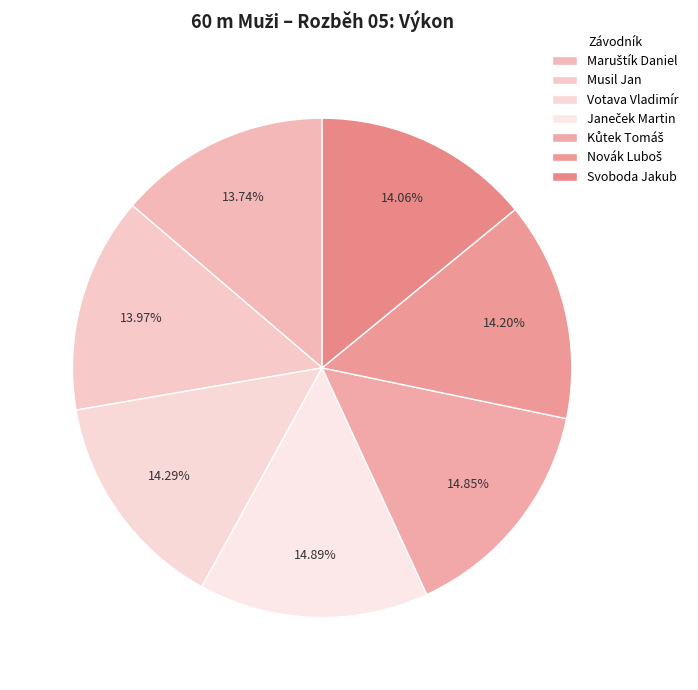

Which category has the biggest portion of the pie?

Janeček Martin